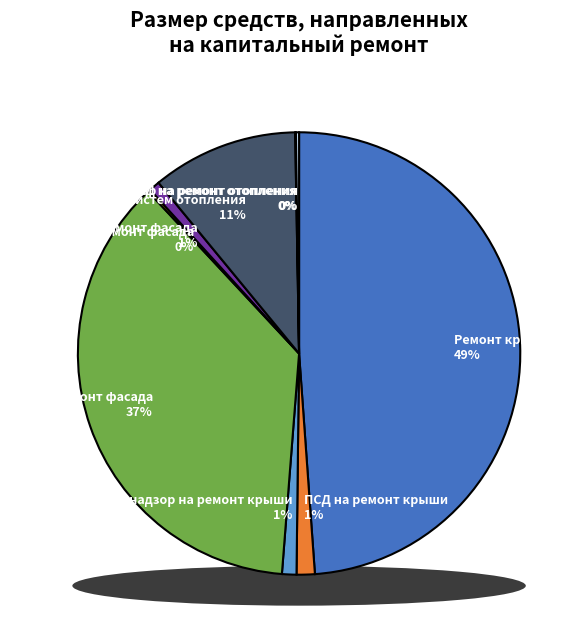

Approximately how many times larger is the value at Ремонт систем отопления compared to ПСД на ремонт крыши?

8.0